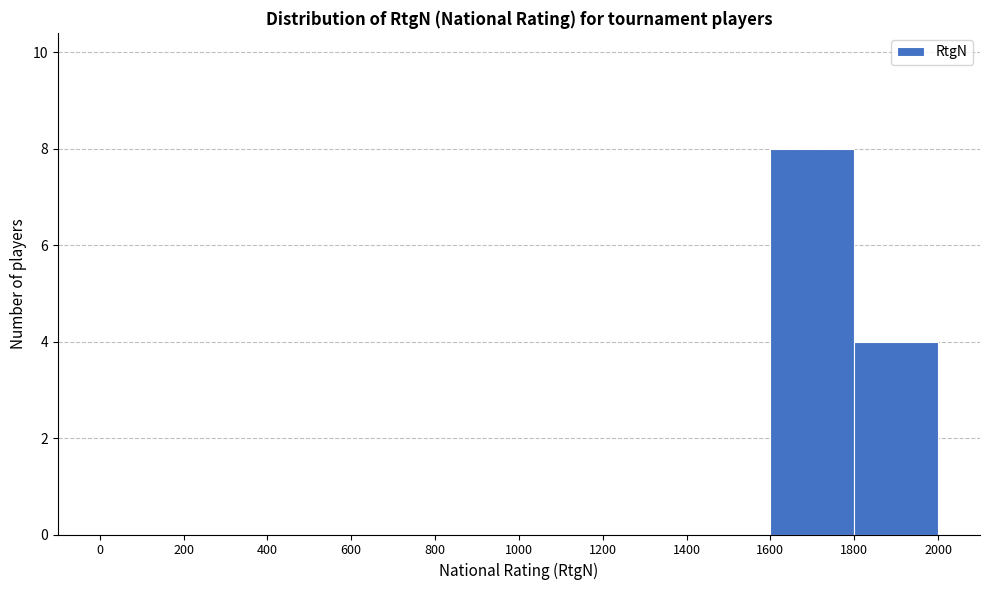

Reading left to right, list every bar in this chart as the range it spans on the x-axis followed by its height. The values are not printed on the chart, so give them approximately, as read against the axis.

0 to 200: 0
200 to 400: 0
400 to 600: 0
600 to 800: 0
800 to 1000: 0
1000 to 1200: 0
1200 to 1400: 0
1400 to 1600: 0
1600 to 1800: 8
1800 to 2000: 4